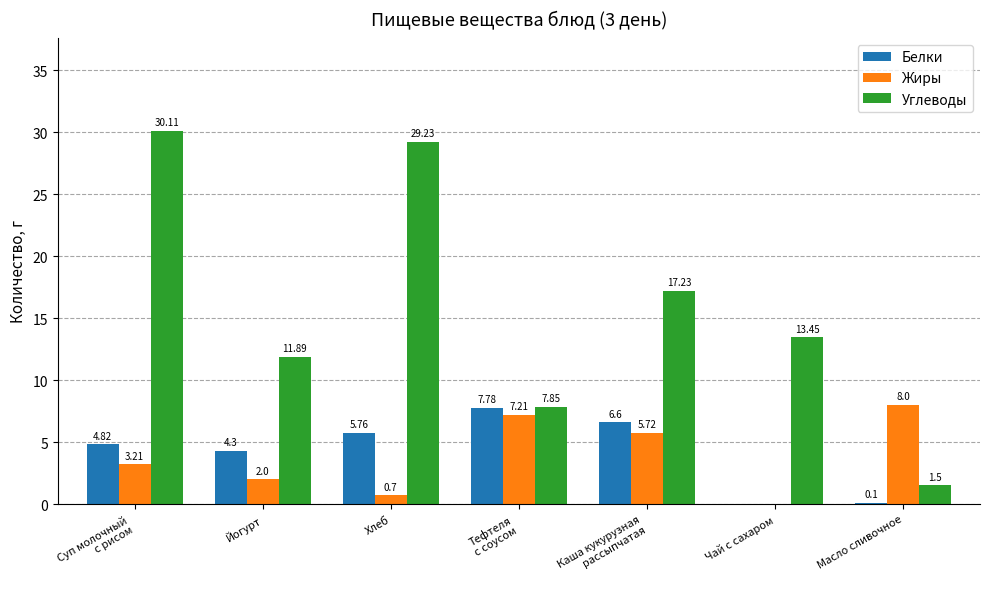

Is it true that Белки equals 1.2 at Суп молочный
с рисом?

False